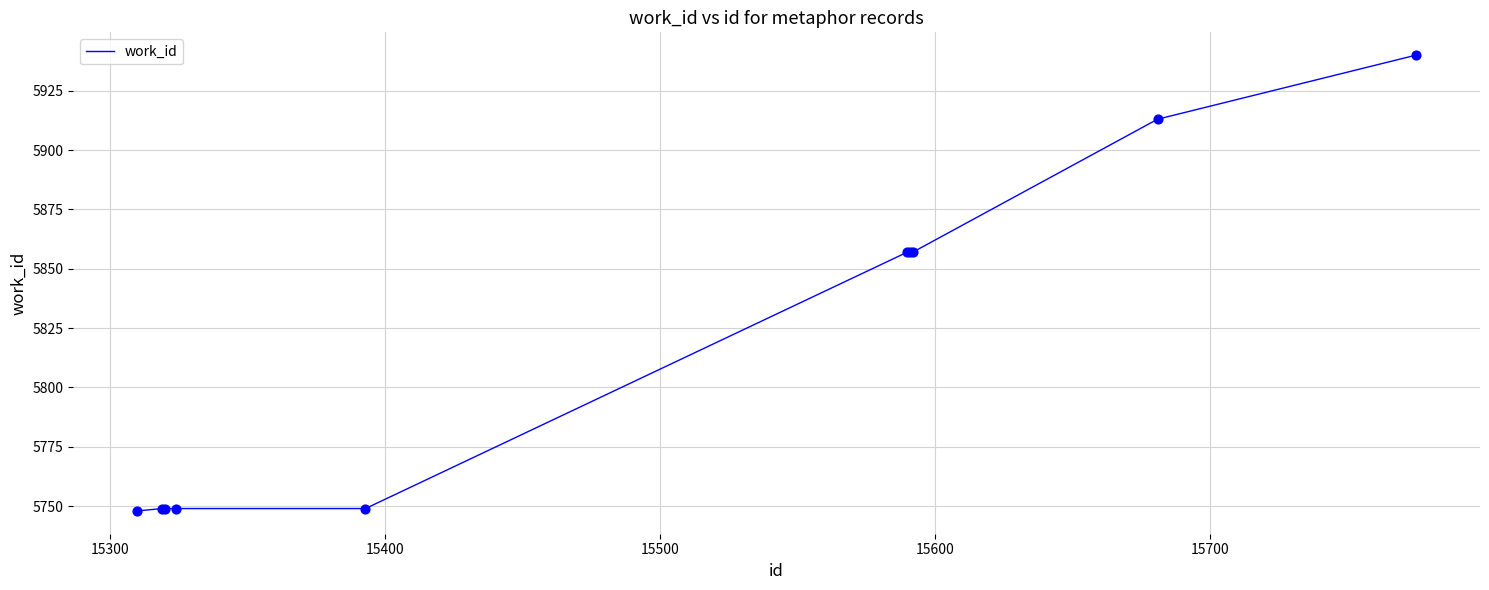

What is the maximum value shown in the chart?

5940